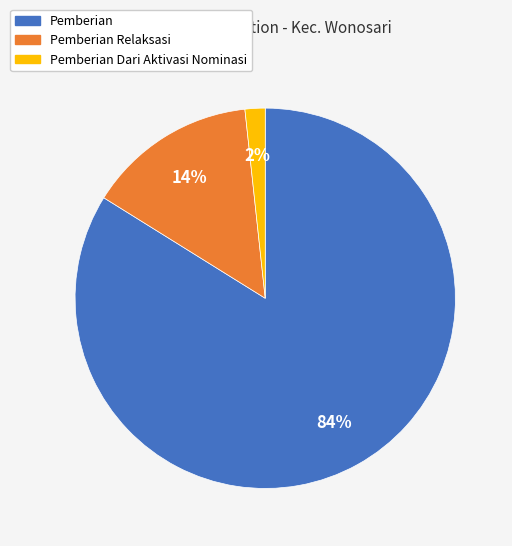

Is it true that Pemberian is 97% of the pie?

False